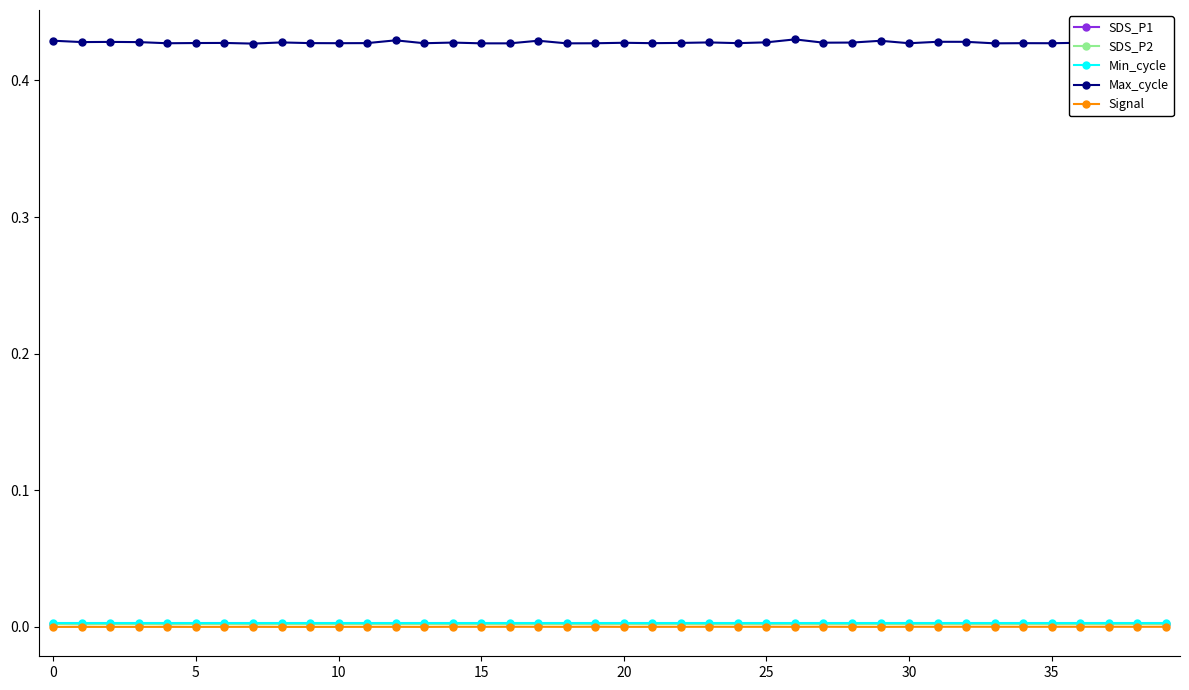

True or false: Max_cycle and Min_cycle cross at least once.

False